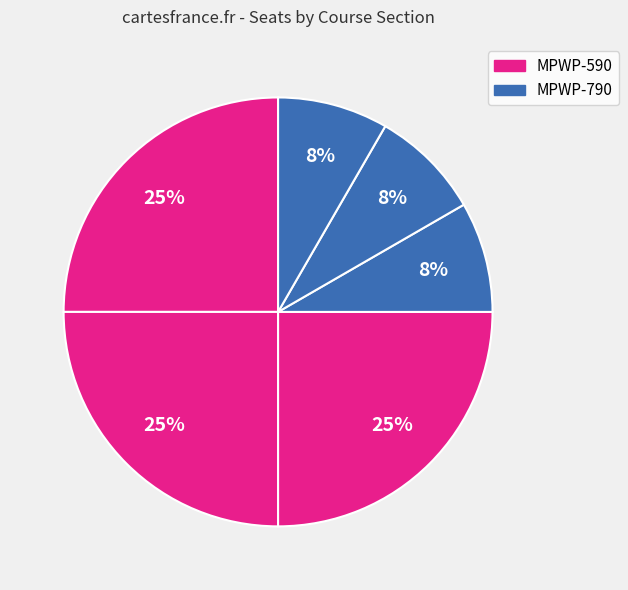

How many segments does this pie chart have?

6